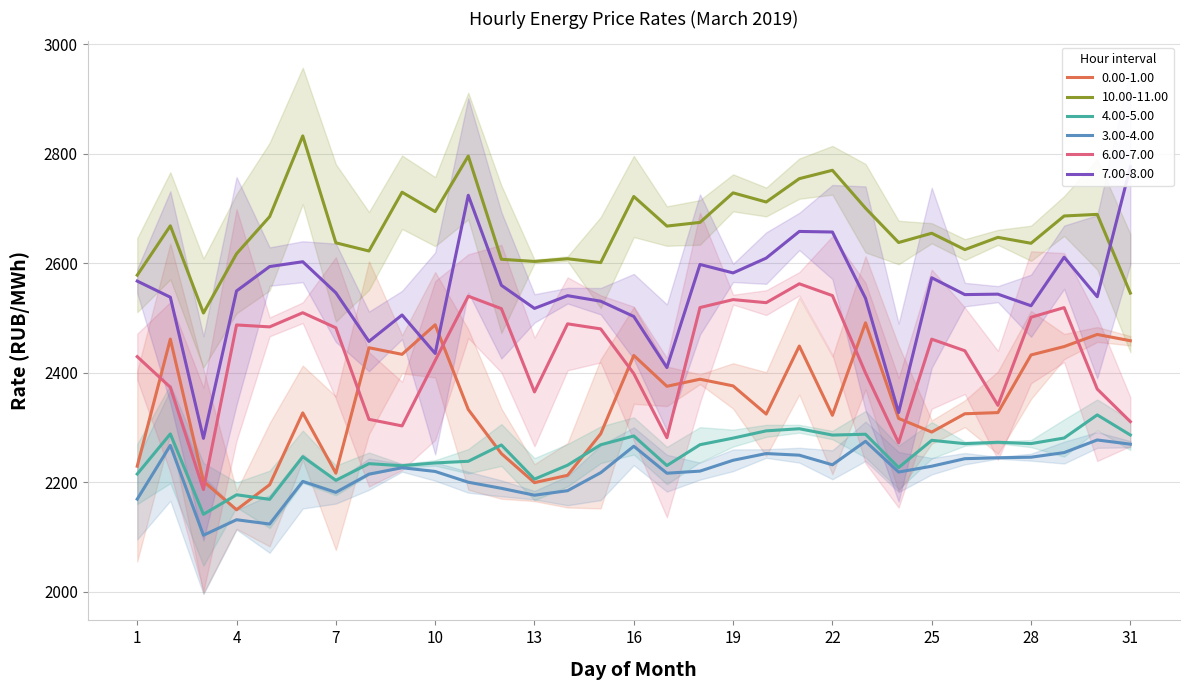

Reading left to right, transcribe all the data shown in this chart.

0.00-1.00: 1=2229.0	2=2461.3	3=2201.6	4=2149.4	5=2195.2	6=2326.5	7=2216.3	8=2445.6	9=2433.5	10=2487.5	11=2332.7	12=2252.0	13=2199.0	14=2212.4	15=2288.2	16=2431.5	17=2375.1	18=2388.0	19=2375.8	20=2324.3	21=2448.6	22=2322.1	23=2491.1	24=2316.3	25=2291.4	26=2324.9	27=2327.0	28=2432.3	29=2447.7	30=2469.8	31=2458.3
10.00-11.00: 1=2578.2	2=2668.4	3=2509.0	4=2617.3	5=2685.2	6=2832.7	7=2637.3	8=2622.3	9=2729.7	10=2694.3	11=2795.8	12=2607.2	13=2603.2	14=2608.2	15=2601.1	16=2721.9	17=2667.9	18=2674.6	19=2728.6	20=2711.9	21=2754.5	22=2769.8	23=2700.6	24=2637.8	25=2654.8	26=2624.9	27=2647.3	28=2636.5	29=2686.3	30=2689.3	31=2545.4
4.00-5.00: 1=2214.8	2=2288.0	3=2141.1	4=2176.8	5=2168.5	6=2246.4	7=2203.3	8=2233.7	9=2229.9	10=2235.0	11=2238.1	12=2267.8	13=2205.4	14=2230.9	15=2268.2	16=2284.3	17=2230.2	18=2268.3	19=2280.4	20=2293.6	21=2297.5	22=2285.9	23=2287.4	24=2226.6	25=2276.3	26=2270.2	27=2272.8	28=2270.3	29=2280.6	30=2322.8	31=2286.1
3.00-4.00: 1=2168.9	2=2267.1	3=2102.9	4=2131.2	5=2123.3	6=2201.3	7=2181.2	8=2214.5	9=2226.2	10=2219.4	11=2199.8	12=2188.6	13=2176.0	14=2184.3	15=2217.2	16=2265.6	17=2216.2	18=2220.1	19=2239.9	20=2252.2	21=2249.2	22=2231.6	23=2274.6	24=2218.4	25=2229.0	26=2242.8	27=2244.4	28=2245.5	29=2253.9	30=2277.0	31=2269.3
6.00-7.00: 1=2429.2	2=2373.3	3=2186.3	4=2487.2	5=2483.7	6=2509.5	7=2481.9	8=2314.7	9=2302.7	10=2422.2	11=2539.8	12=2517.0	13=2364.7	14=2489.2	15=2480.0	16=2398.2	17=2281.2	18=2519.0	19=2533.5	20=2527.9	21=2562.4	22=2540.8	23=2399.4	24=2271.7	25=2461.2	26=2440.0	27=2340.2	28=2501.2	29=2518.9	30=2370.0	31=2310.4
7.00-8.00: 1=2567.3	2=2537.9	3=2280.0	4=2549.3	5=2593.9	6=2602.7	7=2545.9	8=2457.1	9=2505.4	10=2435.1	11=2724.1	12=2559.6	13=2517.4	14=2540.7	15=2530.6	16=2502.7	17=2409.3	18=2597.8	19=2582.3	20=2609.4	21=2658.1	22=2657.0	23=2535.9	24=2327.0	25=2573.5	26=2542.7	27=2543.5	28=2522.3	29=2611.0	30=2538.7	31=2776.1